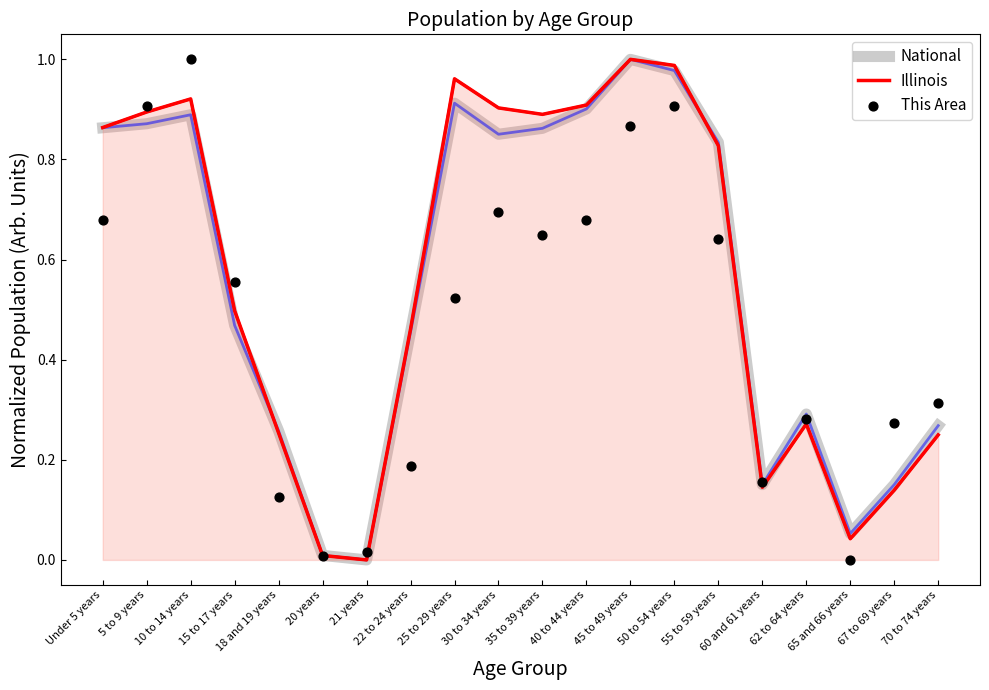

Which series reaches the minimum Y coordinate?

National